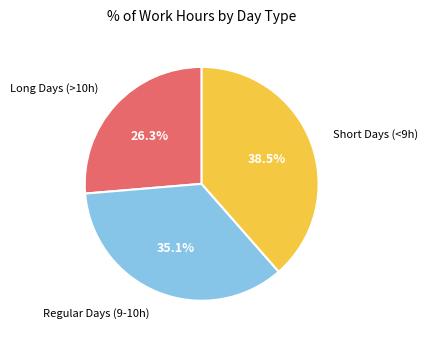

What is the smallest slice in the pie chart?

Long Days (>10h)